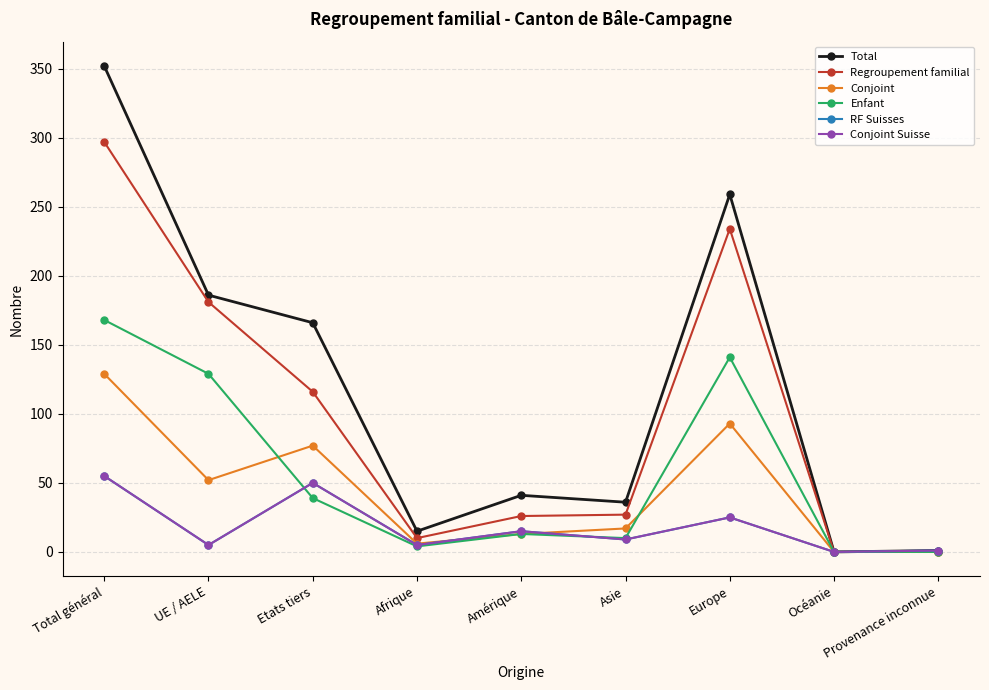

What position from the left is UE / AELE?

2